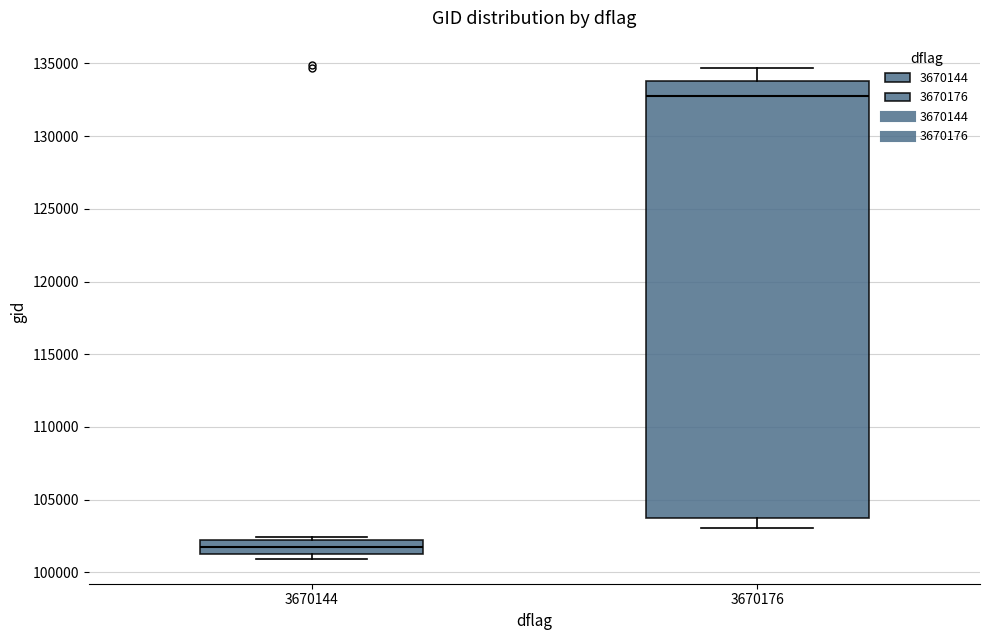

Reading left to right, read every box against the y-axis: the position of its median line, the range the box covers, and the ends of its whiskers. The values are not printed on the chart, so give them approximately, as read against the axis.

3670144: median 101500 (inside the box), box 101500 to 102000, whiskers 101000 to 102500
3670176: median 132500, box 103500 to 134000, whiskers 103000 to 134500